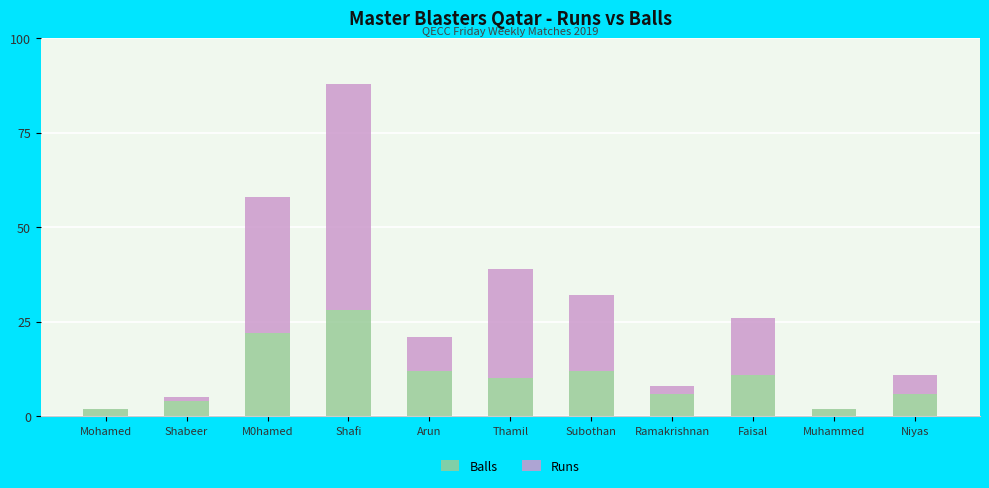

What is the total value across all series at Niyas?

11